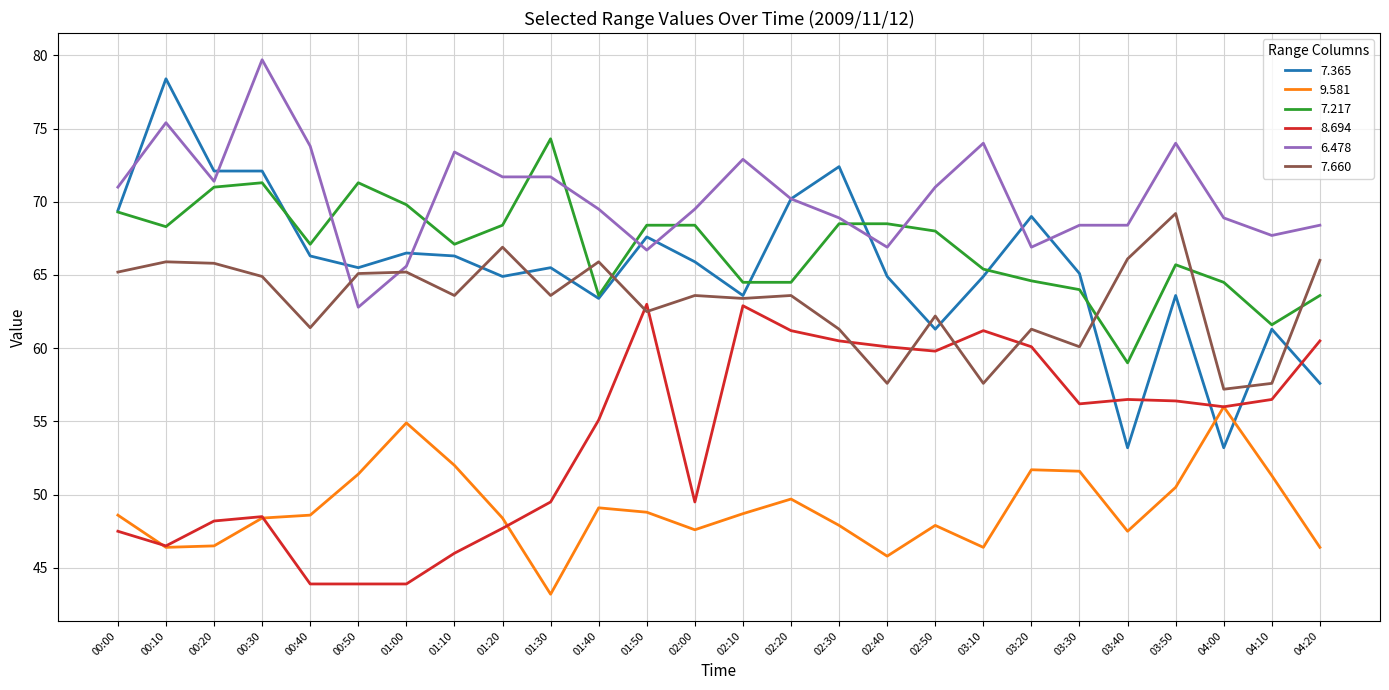

What is the total value across all series at 00:10?

380.9